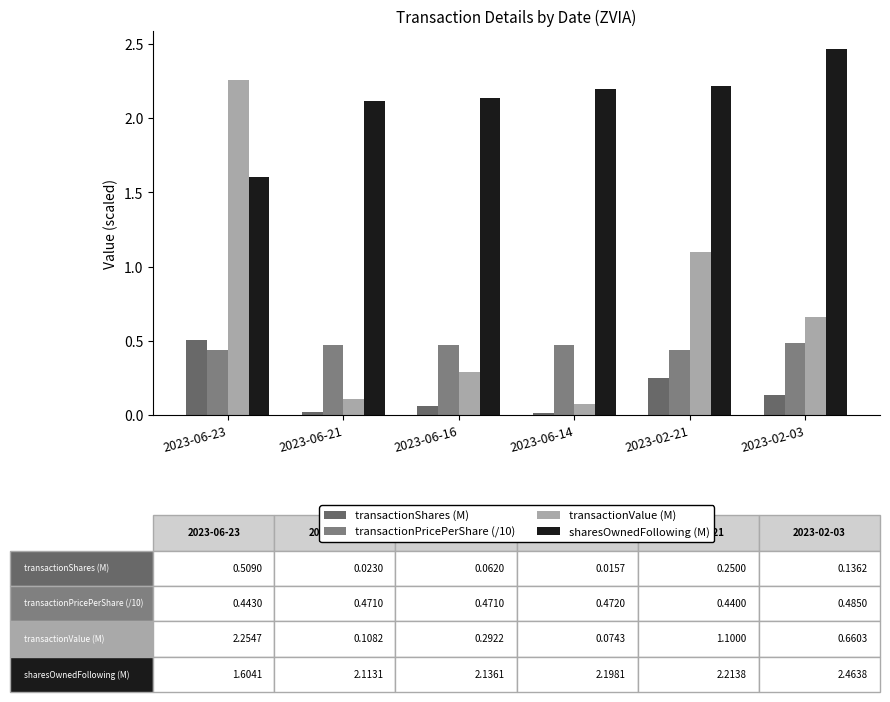

Between 2023-06-21 and 2023-06-14, which series saw the biggest shift?

sharesOwnedFollowing (M)